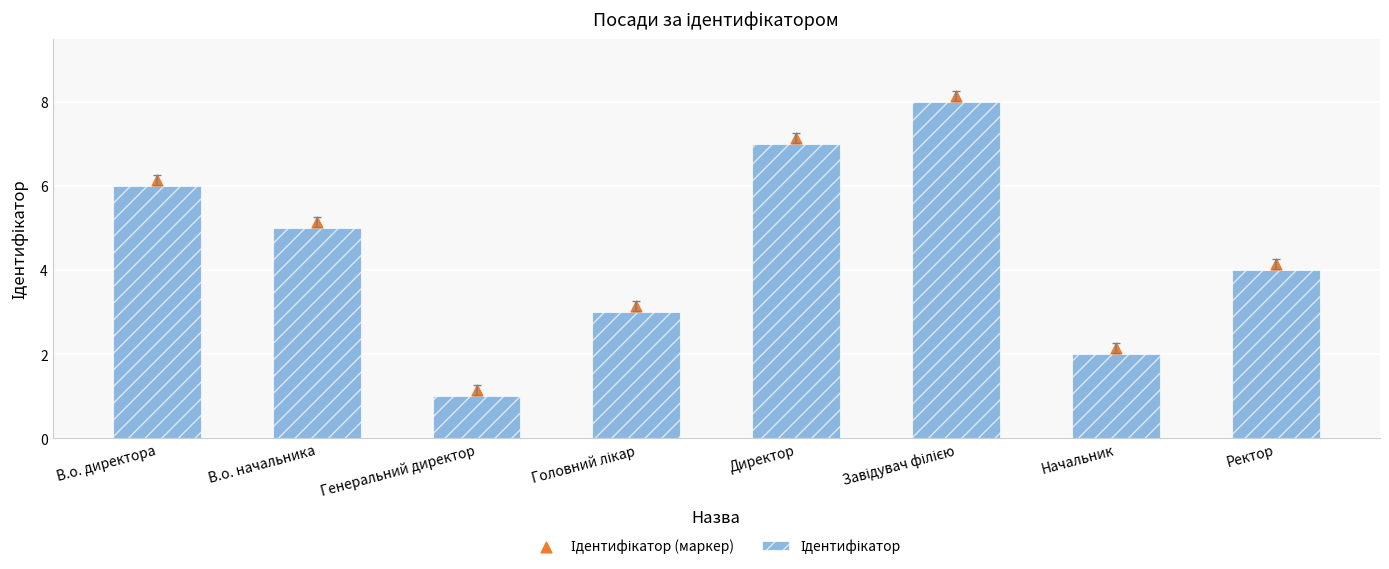

Which series has the largest total across all categories?

Ідентифікатор (маркер)